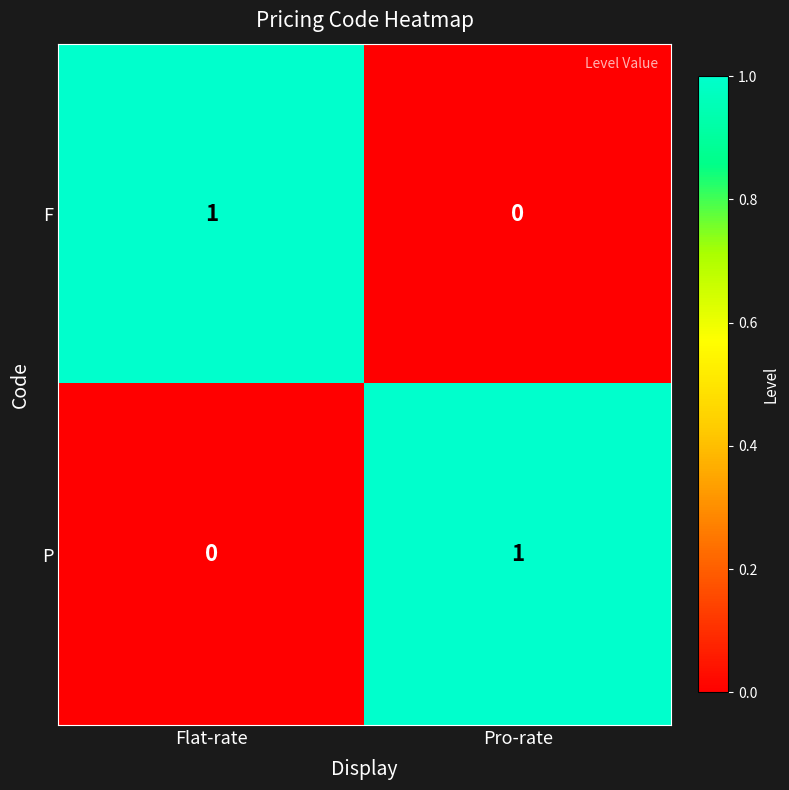

Rank the categories by P value from highest to lowest.

Pro-rate, Flat-rate